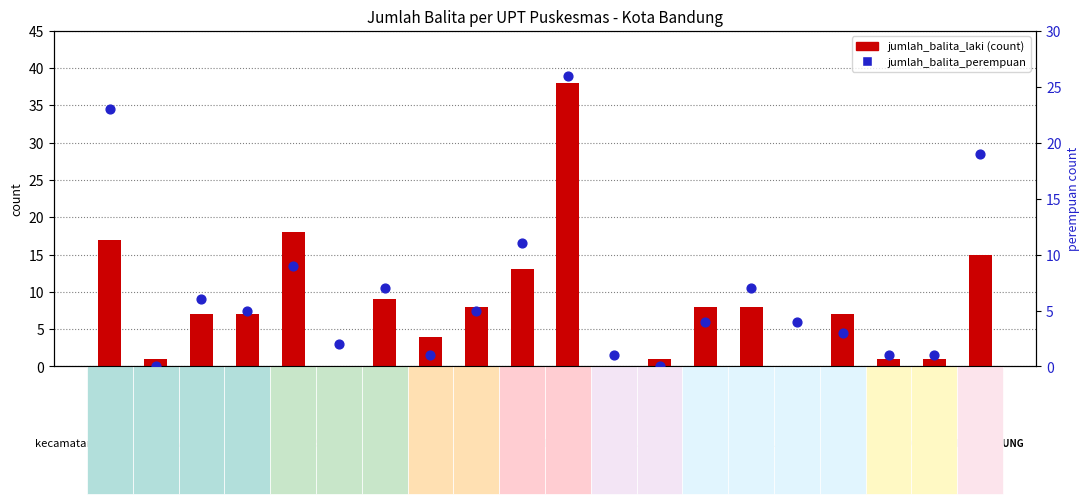

What is the total value across all series at TAMANSARI?

2